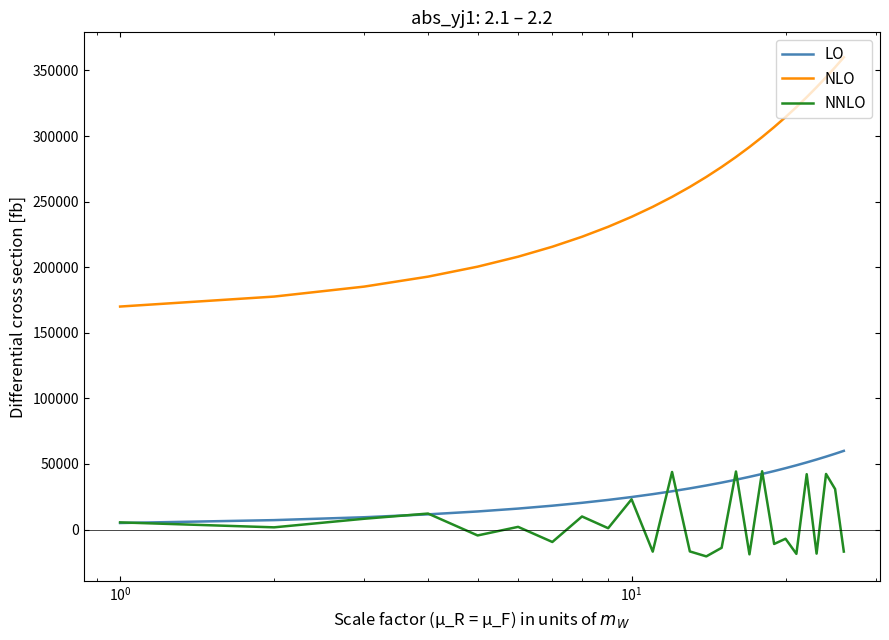

What is the greatest value displayed?

360000.0